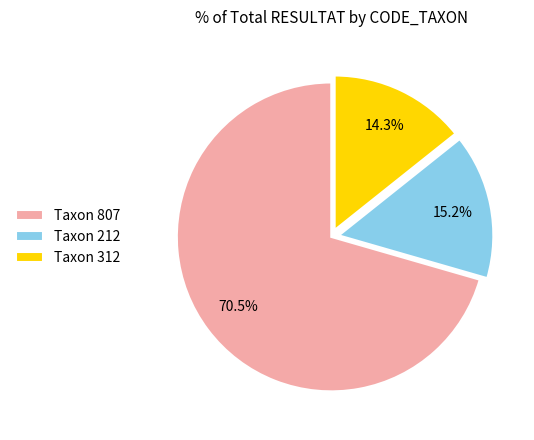

Which has a higher value, Taxon 212 or Taxon 807?

Taxon 807